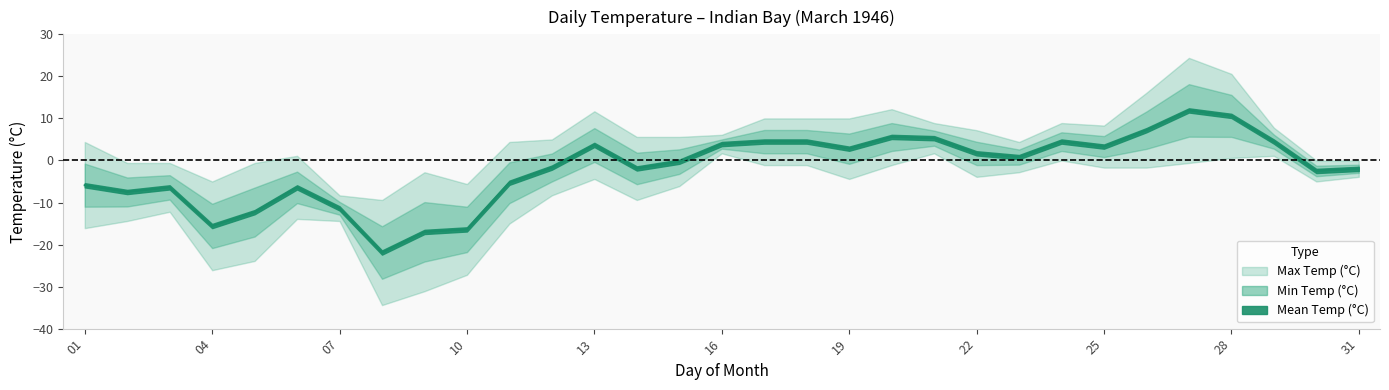

Does the chart have visible grid lines?

No